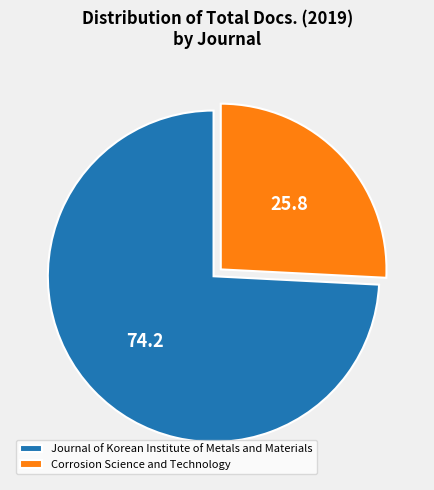

Rank the categories by value from highest to lowest.

Journal of Korean Institute of Metals and Materials, Corrosion Science and Technology